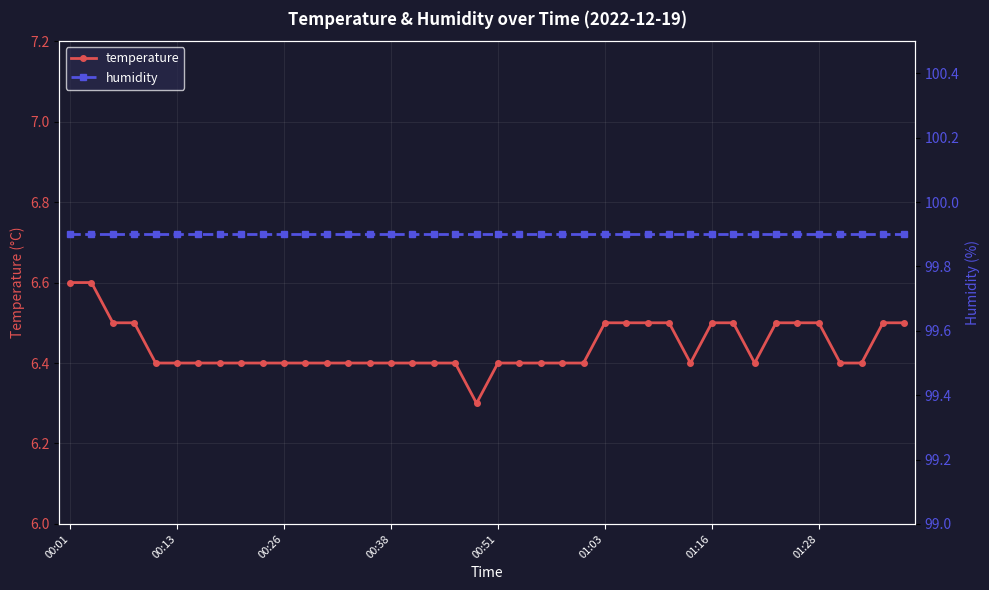

What is the highest value of the temperature series?

6.6